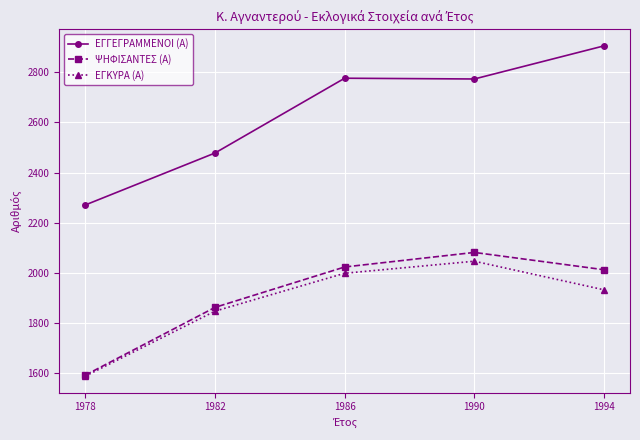

Where is the first local minimum for ΕΓΓΕΓΡΑΜΜΕΝΟΙ (Α)?

1990